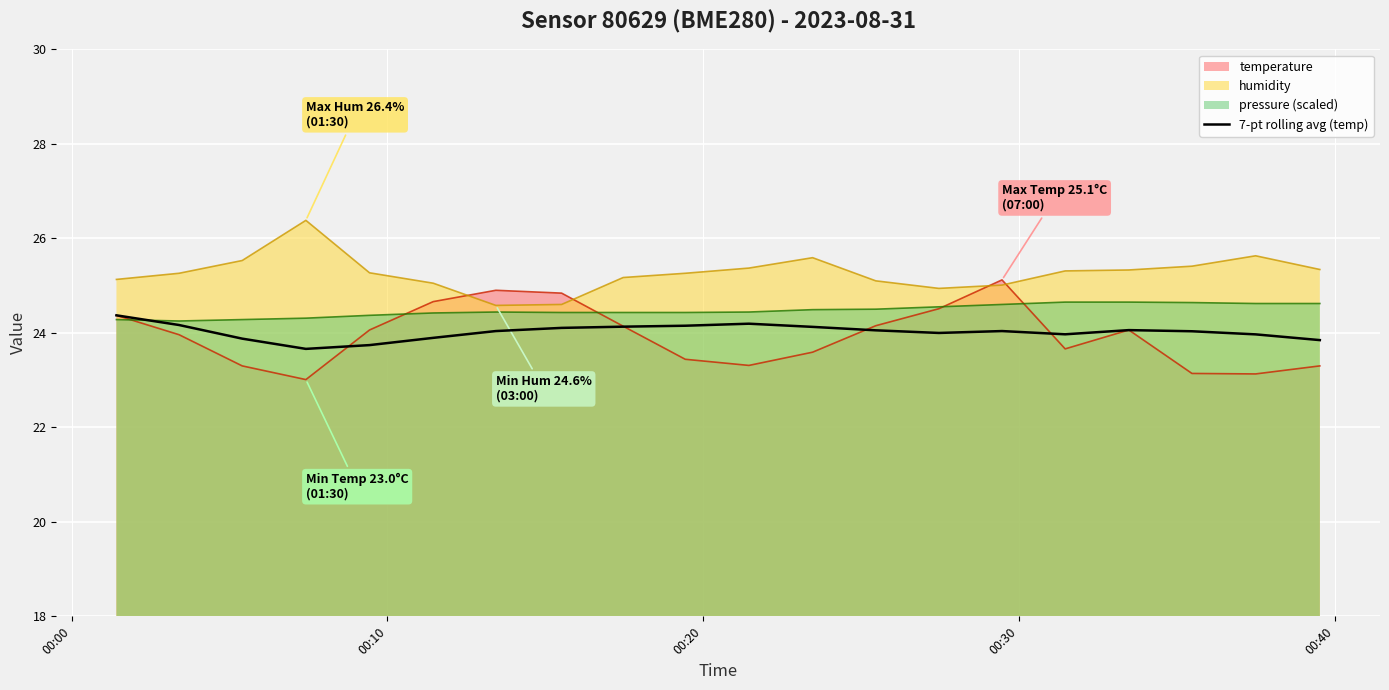

Which series has the largest total across all categories?

humidity